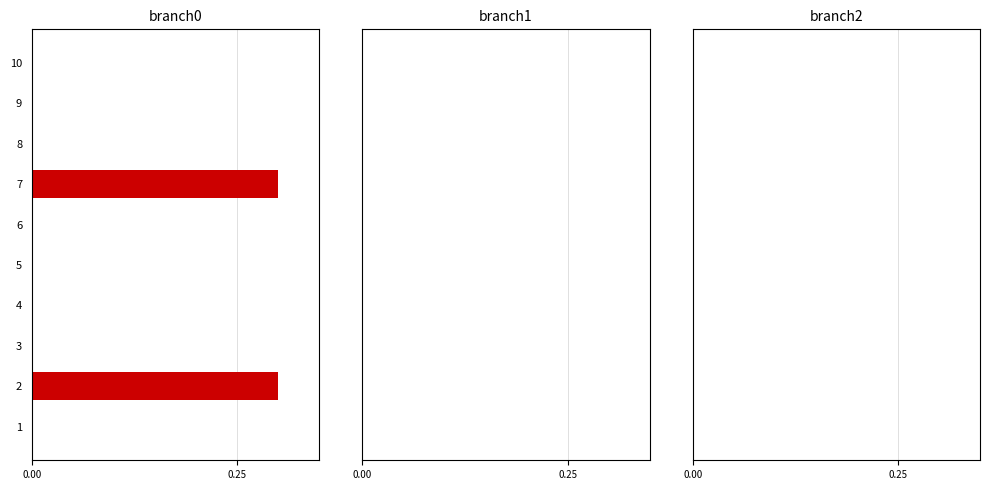

Is it true that the value at 1 is 0.2?

False